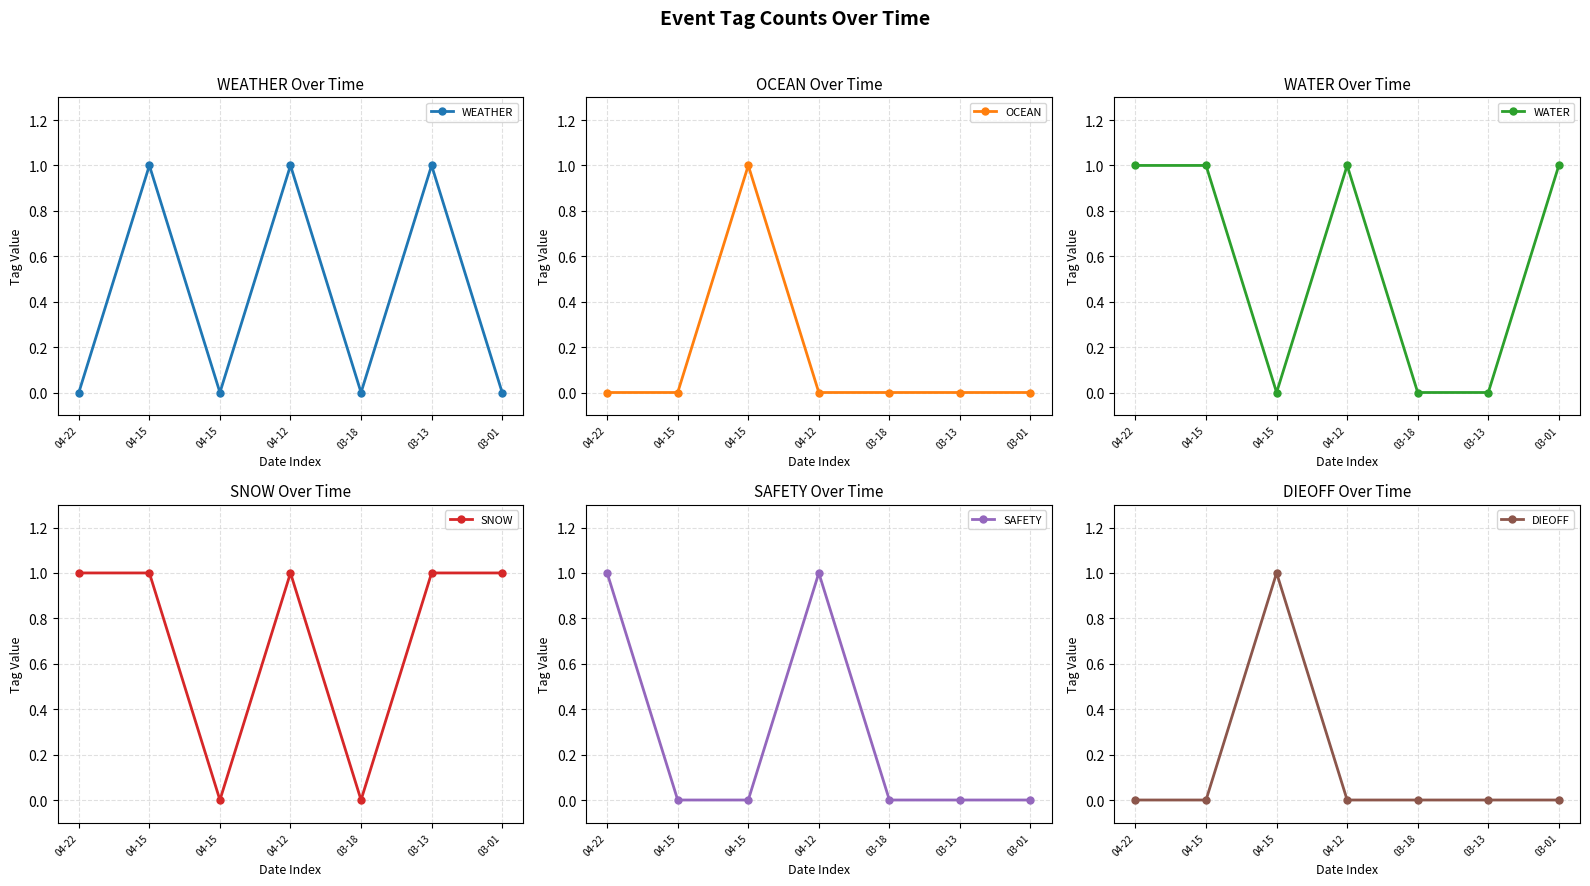

Between 04-22 and 03-13, which series saw the biggest shift?

WEATHER